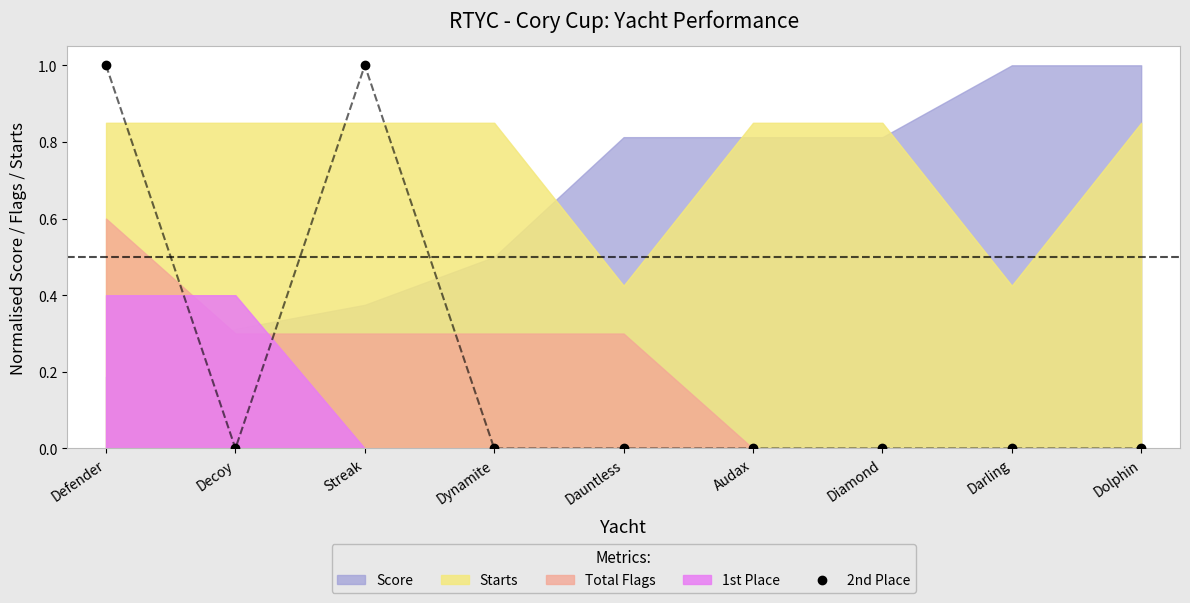

True or false: 2nd Place has a value of 0 at Dolphin.

True